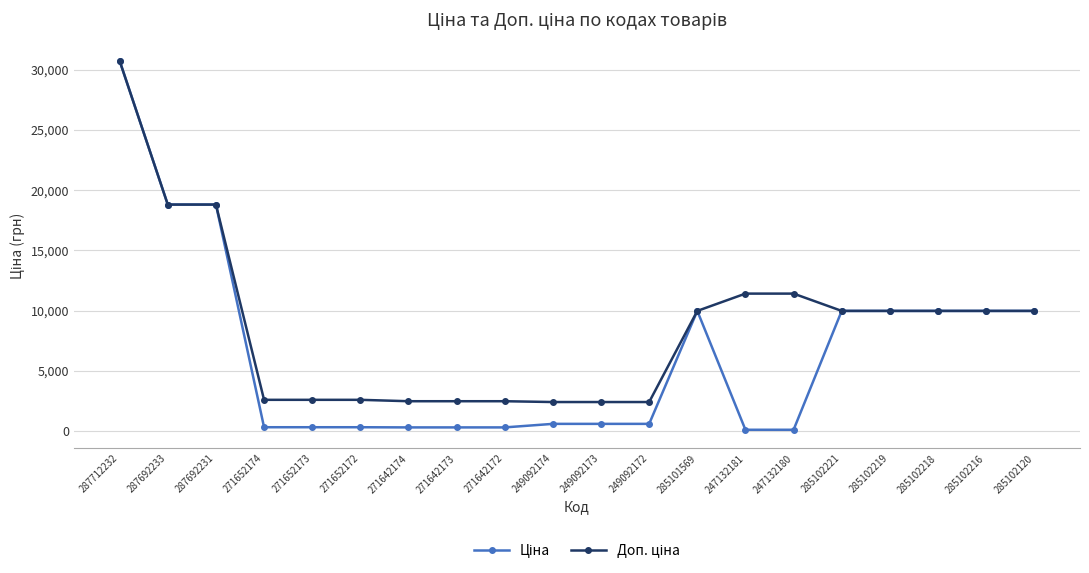

What is the total value across all series at 285101569?

19950.0